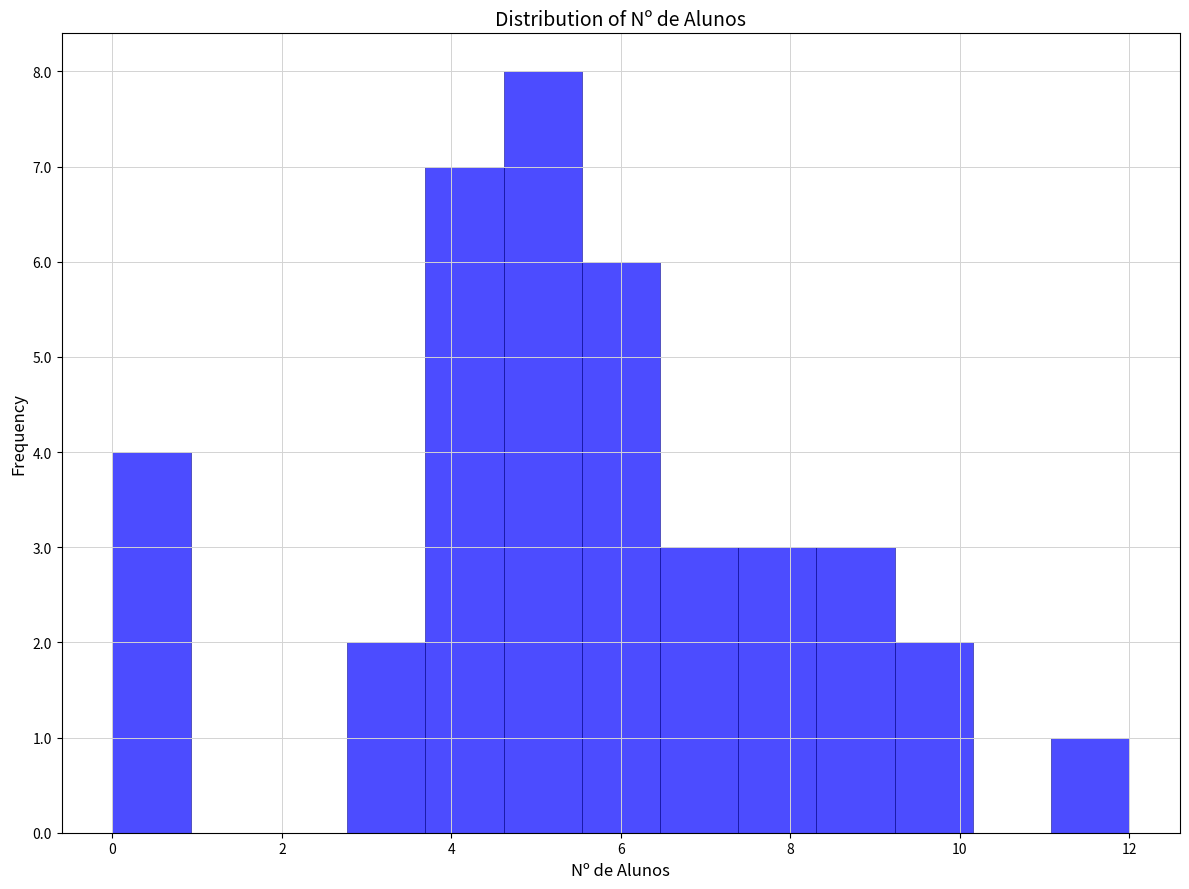

Over which range of the x-axis is the bar tallest?

4.6 to 5.6